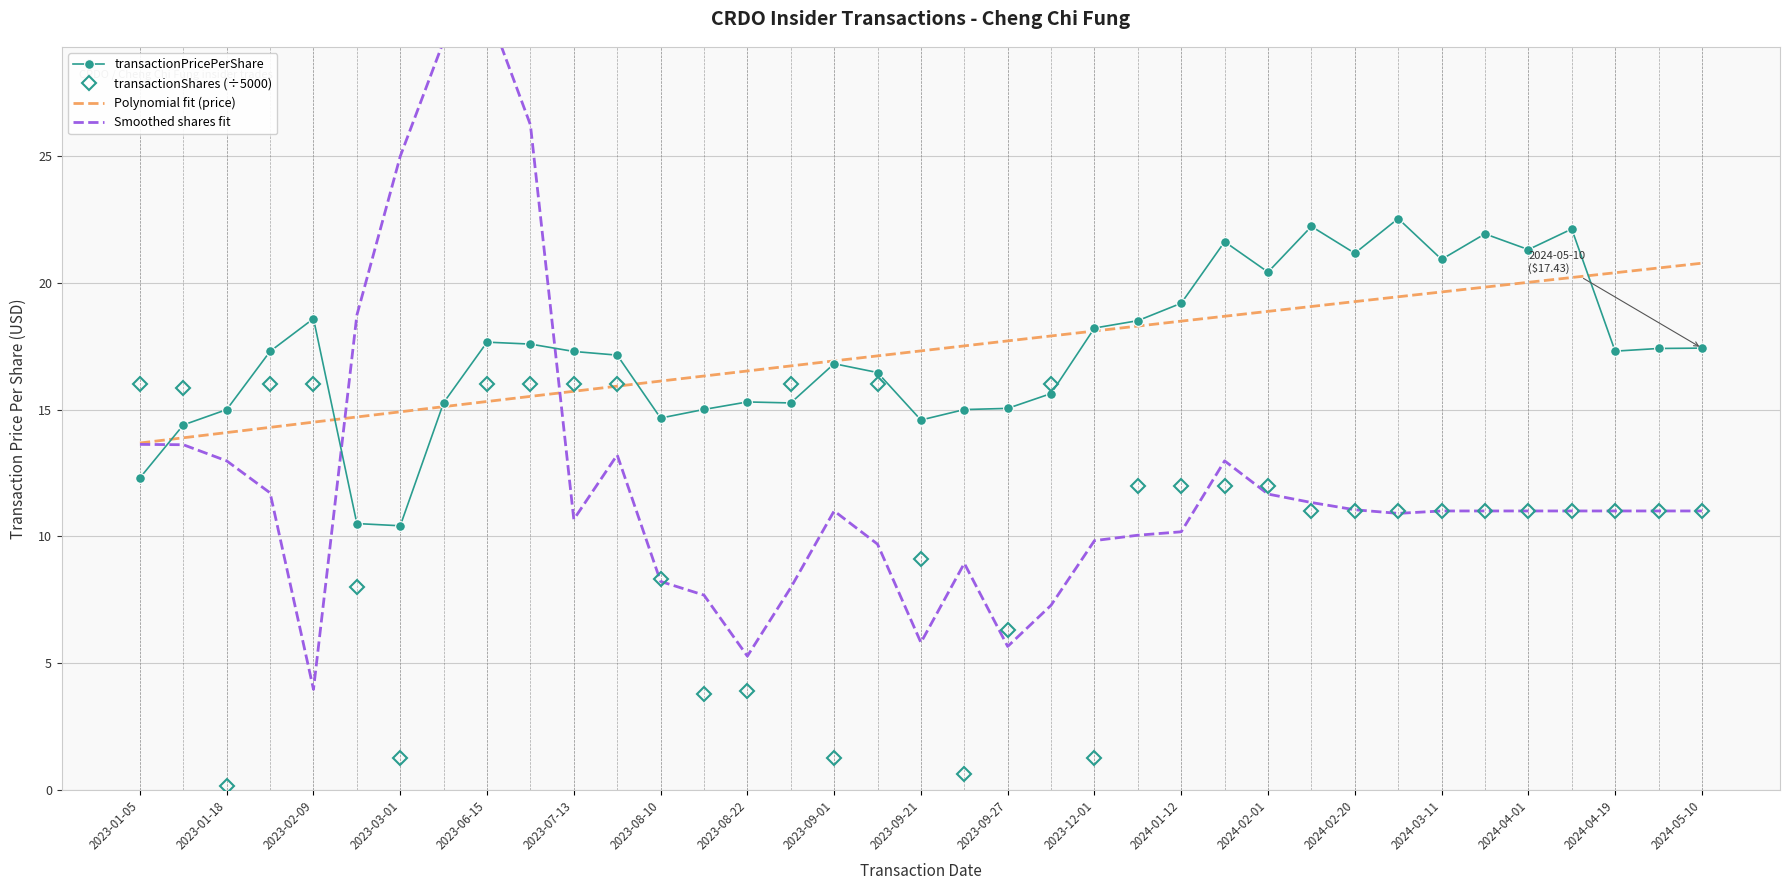

True or false: transactionShares and transactionPricePerShare intersect in this chart.

True